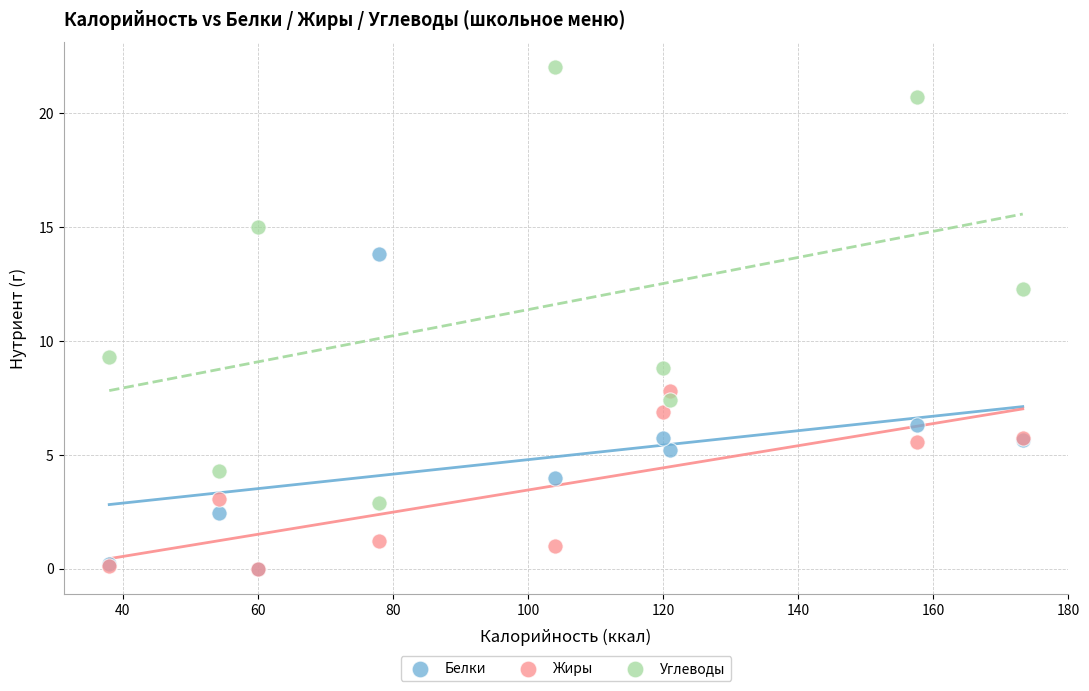

Across all series, what Y value is closest to 11?

12.3